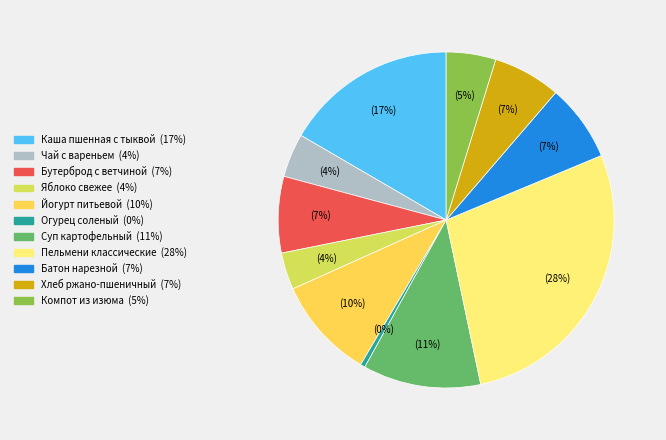

Is there any slice that represents more than half of the pie?

No